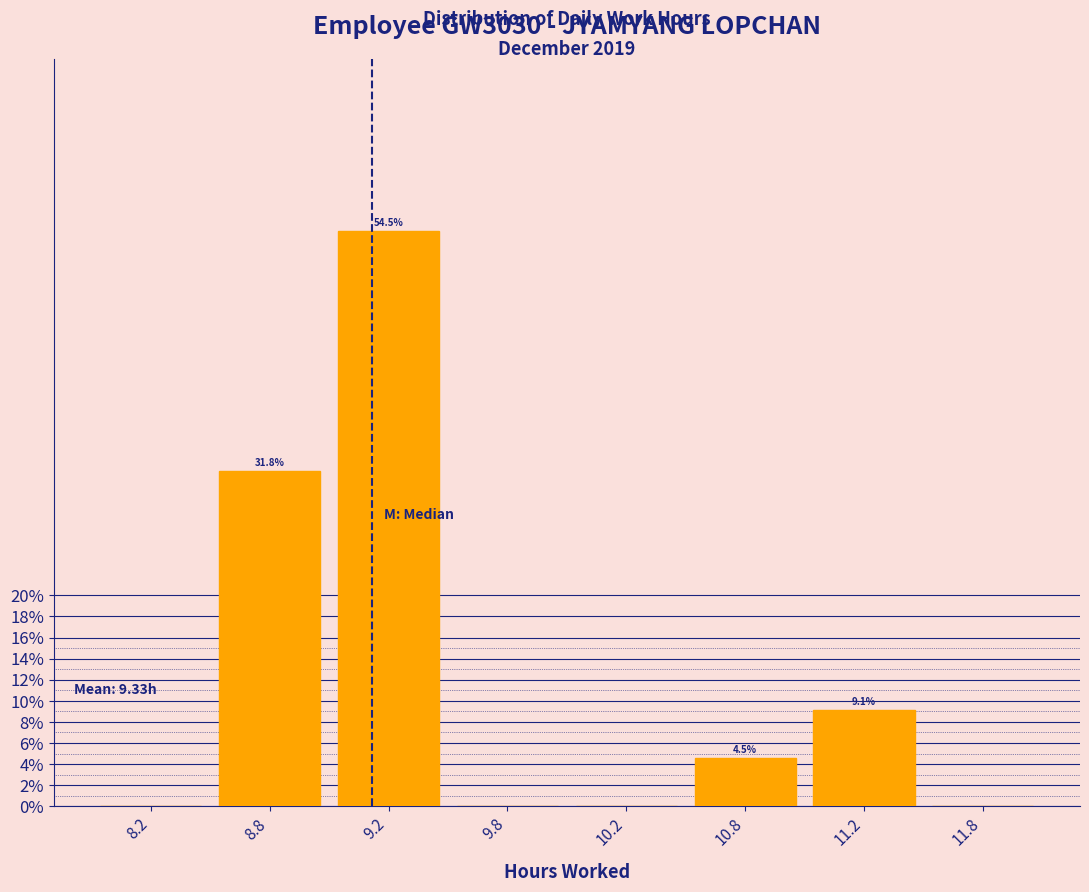

Reading left to right, what are all the values shown in this chart?

8.2=0.0	8.8=31.8	9.2=54.5	9.8=0.0	10.2=0.0	10.8=4.5	11.2=9.1	11.8=0.0